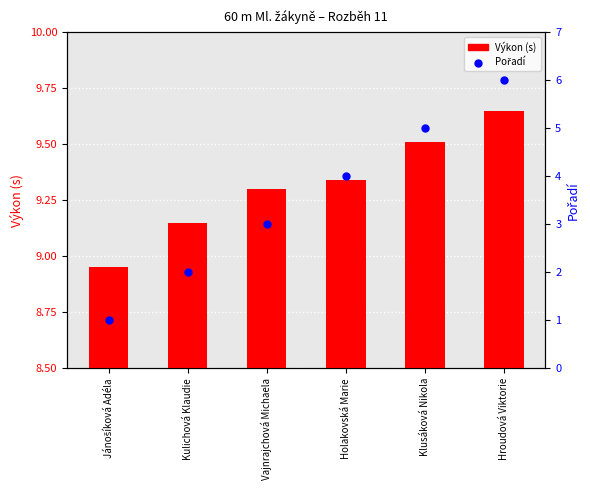

Which series contains the lowest Y value?

Pořadí